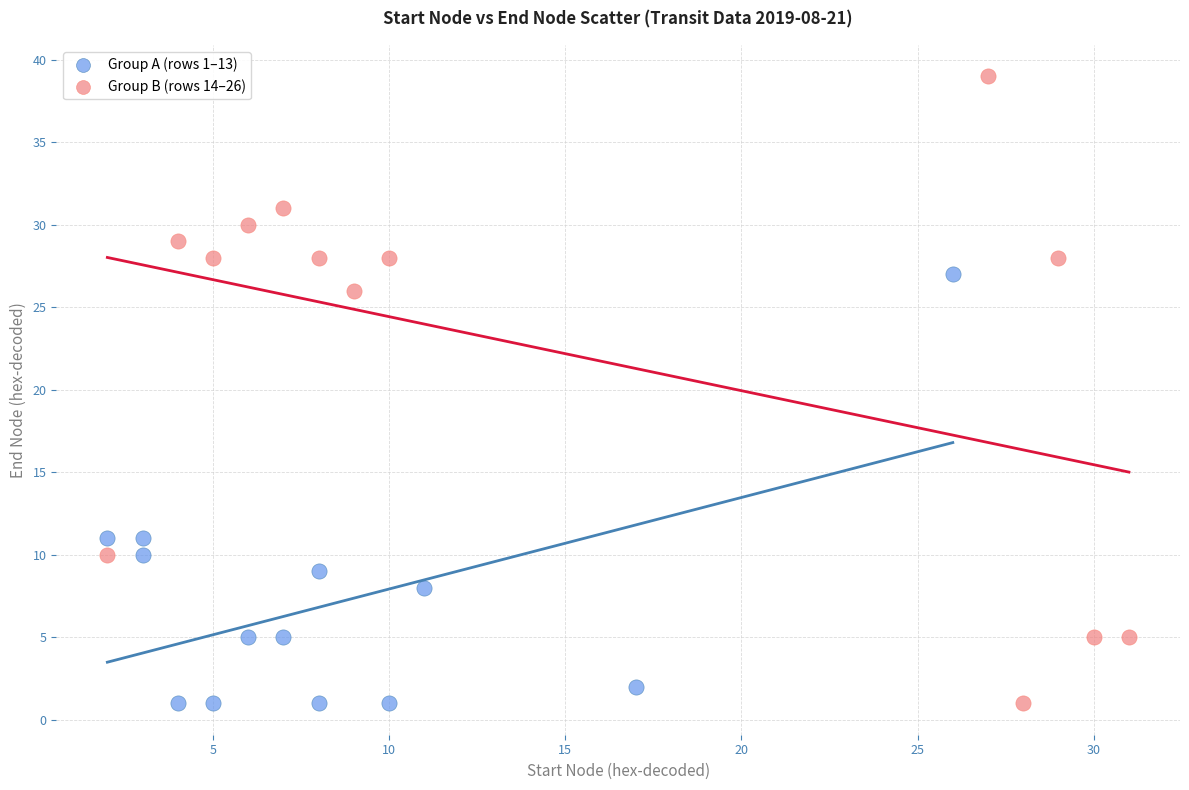

Which series has the largest Y range (max minus min)?

Group B (rows 14–26)